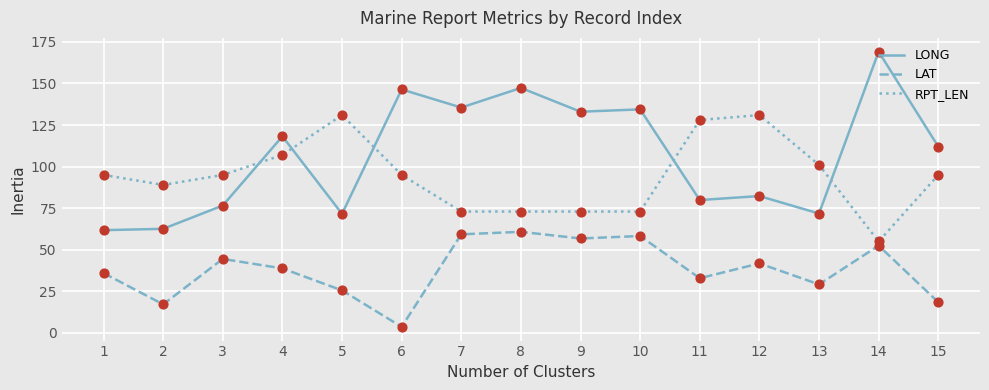

Which series has the largest total across all categories?

LONG